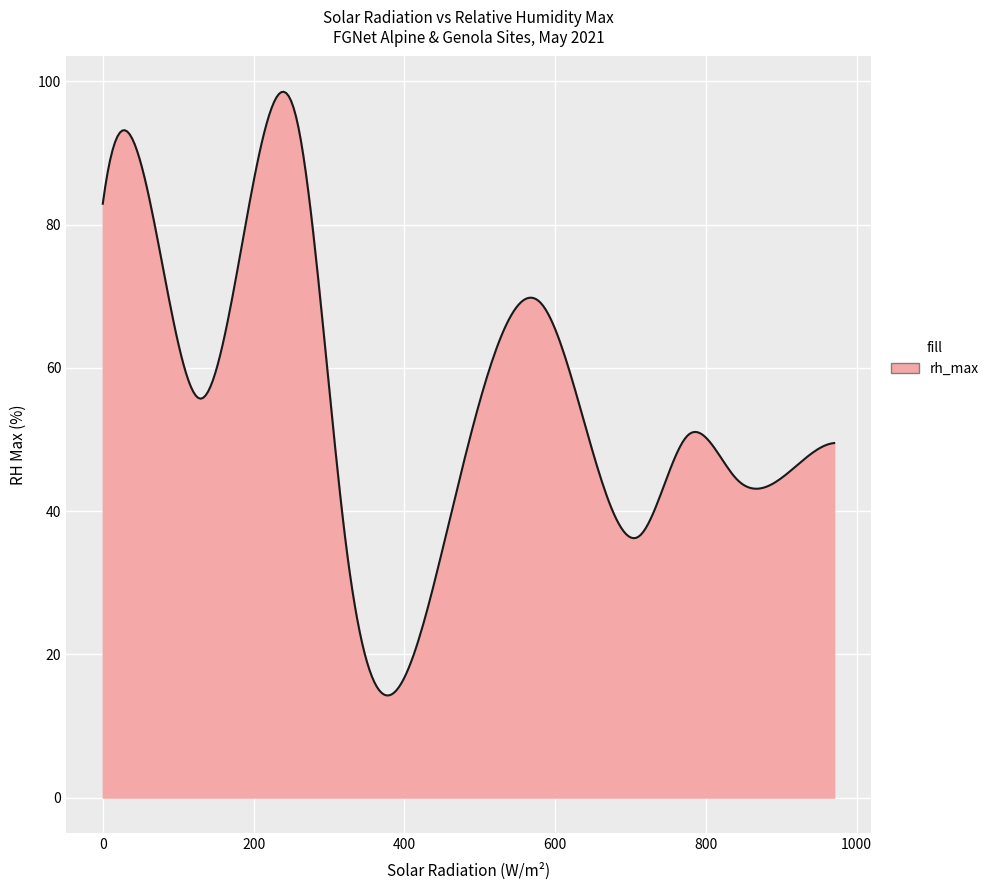

Does the chart display data point markers on the line(s)?

No